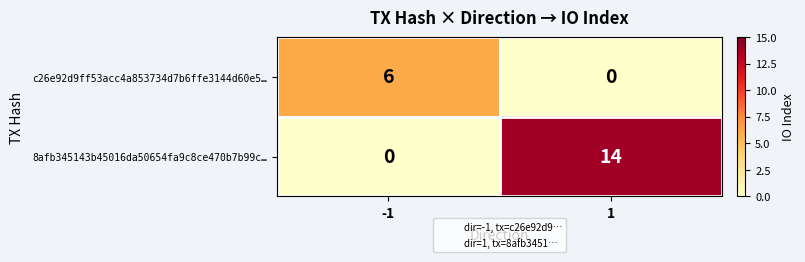

True or false: 8afb345143b45016da50654fa9c8ce470b7b99c… has a value of 0 at -1.

True